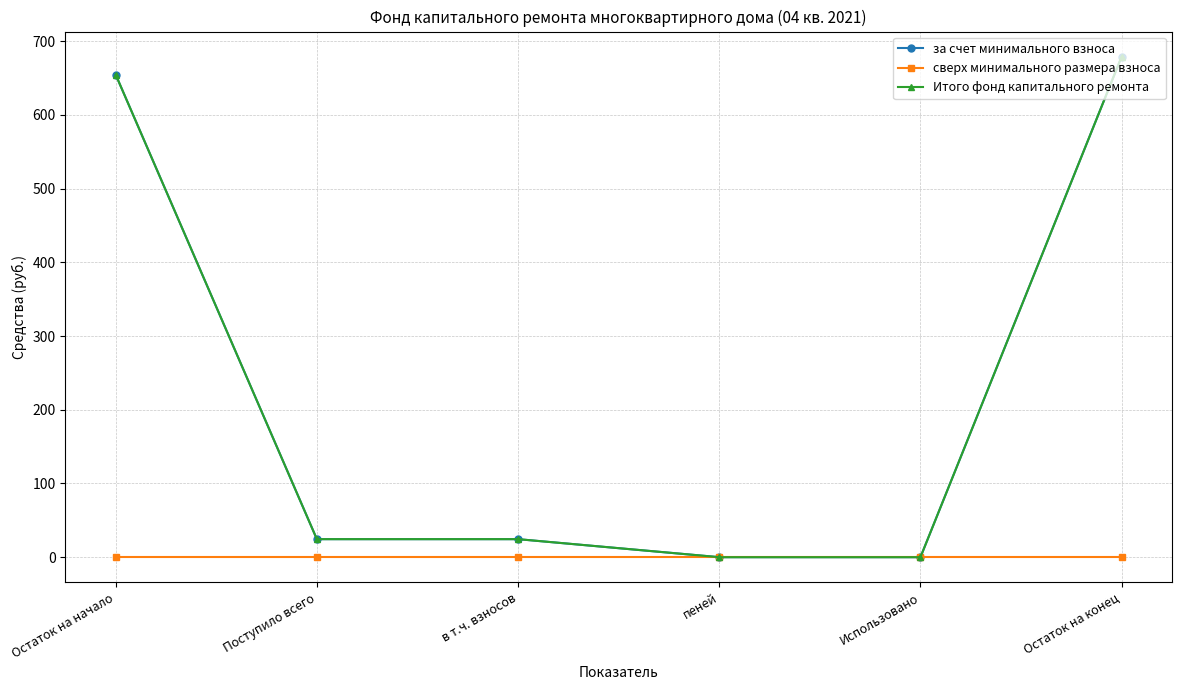

Does the chart have visible grid lines?

Yes